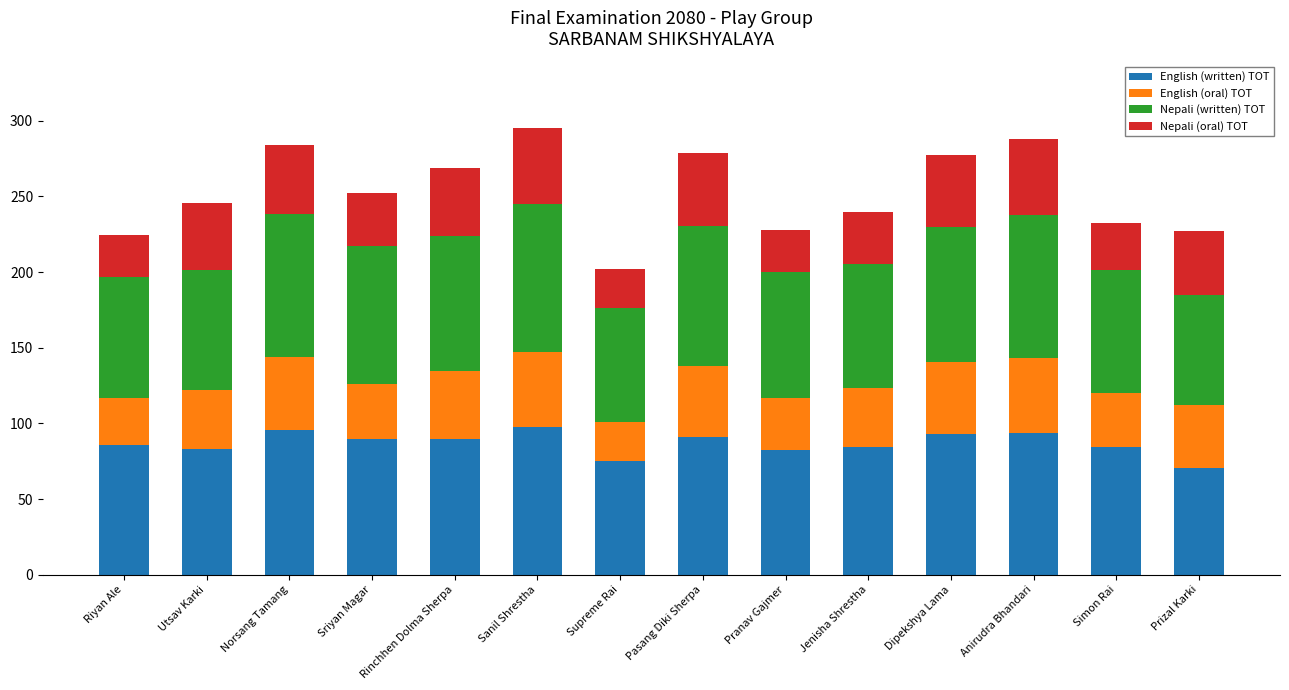

What is the maximum value for English (written) TOT?

97.4